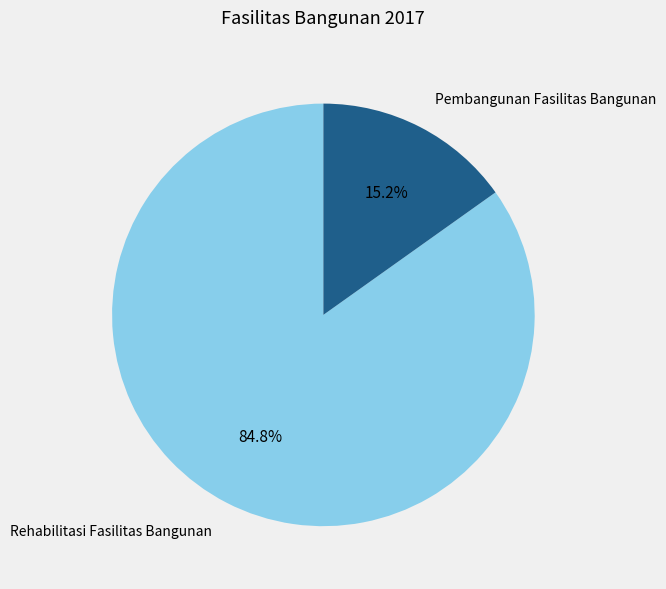

To the nearest percent, what is the average slice percentage?

50%